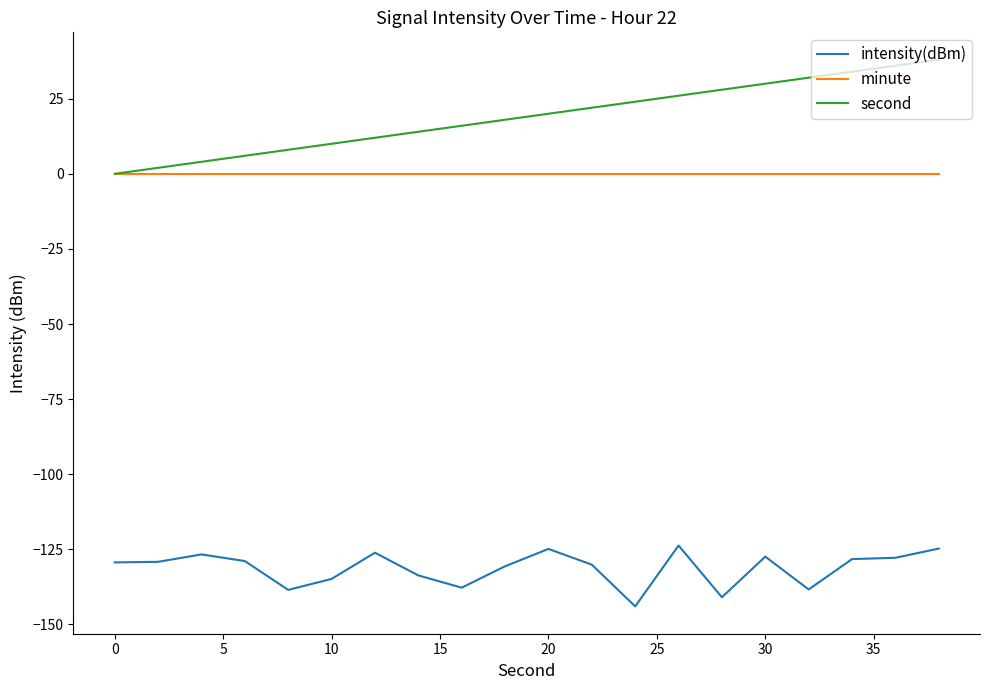

Rank the series by their maximum value, from highest to lowest.

second, minute, intensity(dBm)